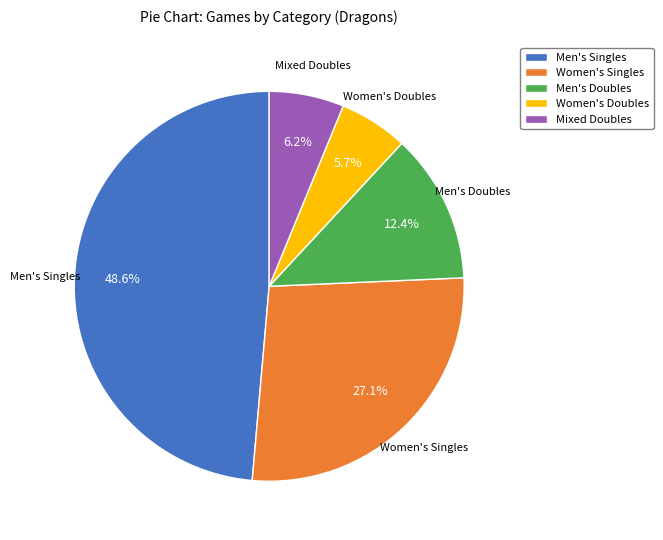

Does Mixed Doubles account for over 50% of the chart?

No